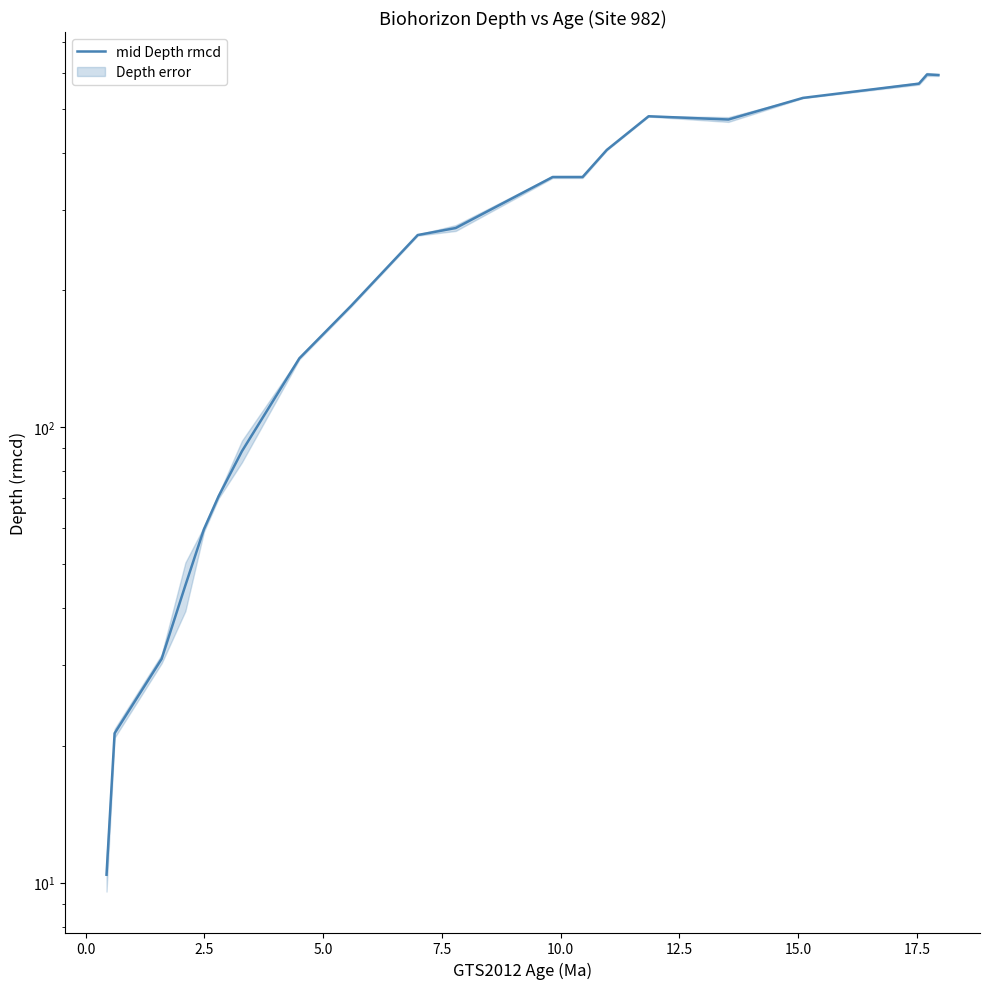

Reading left to right, extract all data points from this chart.

10.4	21.3	31.0	45.0	59.7	70.6	88.6	141.8	184.9	264.3	273.9	354.4	354.4	406.5	481.9	474.1	528.8	568.3	595.4	593.7